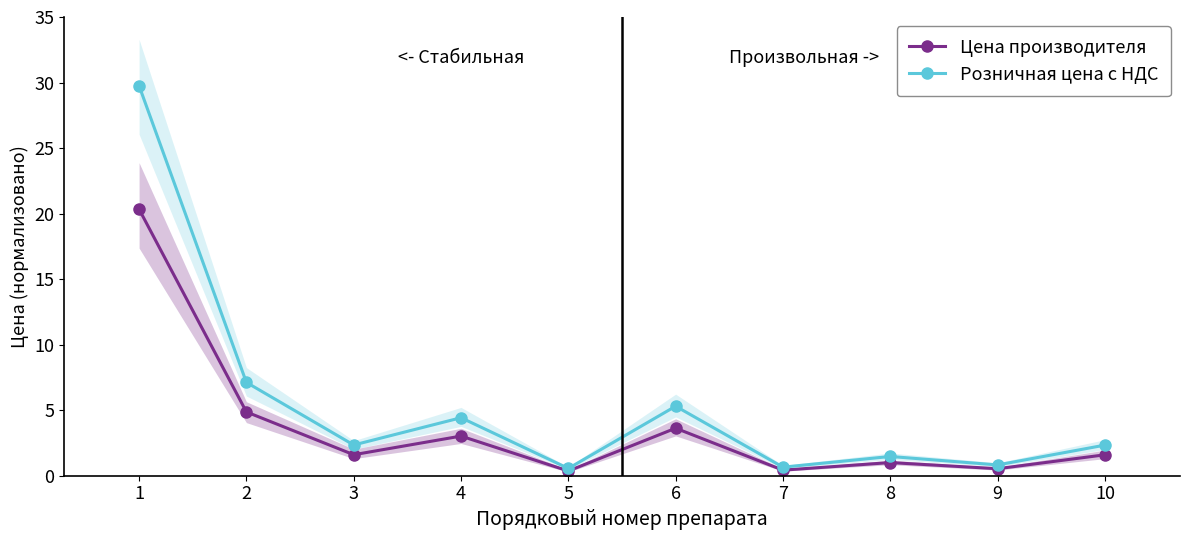

Where is Максимальная розничная цена с  nearest to the value 15?

2